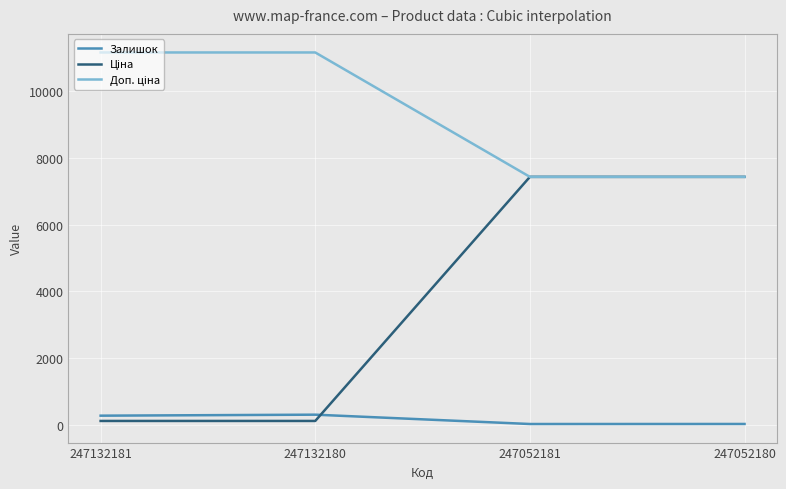

Is it true that Залишок equals 300.0 at 247132180?

True